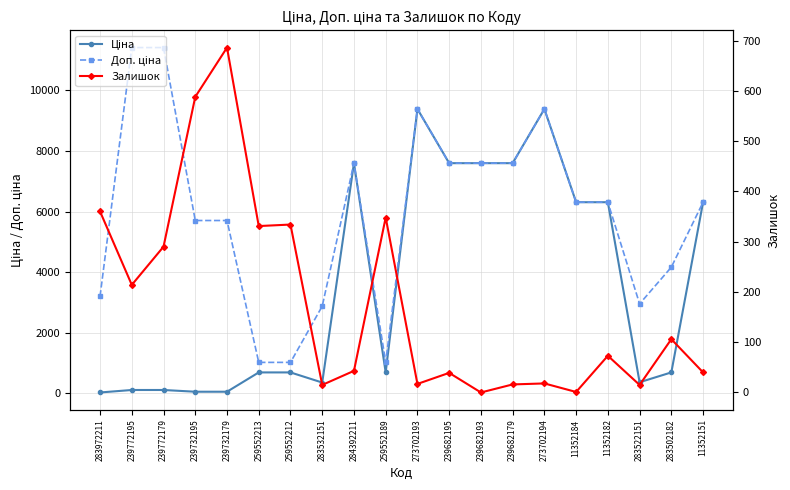

Reading left to right, what are all the values shown in this chart?

Ціна: 283972211=32.0	239772195=114.1	239772179=114.1	239732195=57.0	239732179=57.0	259552213=693.7	259552212=693.7	283532151=359.9	284392211=7596.5	259552189=693.7	273702193=9384.0	239682195=7596.5	239682193=7596.5	239682179=7596.5	273702194=9384.0	11352184=6308.8	11352182=6308.8	283522151=369.5	283502182=694.3	11352151=6308.8
Доп. ціна: 283972211=3205.0	239772195=11410.0	239772179=11410.0	239732195=5705.0	239732179=5705.0	259552213=1024.6	259552212=1024.6	283532151=2878.8	284392211=7596.5	259552189=1024.6	273702193=9384.0	239682195=7596.5	239682193=7596.5	239682179=7596.5	273702194=9384.0	11352184=6308.8	11352182=6308.8	283522151=2955.8	283502182=4165.6	11352151=6308.8
Залишок: 283972211=360.0	239772195=214.0	239772179=290.0	239732195=588.0	239732179=686.0	259552213=331.0	259552212=334.0	283532151=15.0	284392211=43.0	259552189=348.0	273702193=17.0	239682195=39.0	239682193=0.0	239682179=16.0	273702194=18.0	11352184=1.0	11352182=73.0	283522151=15.0	283502182=106.0	11352151=40.0